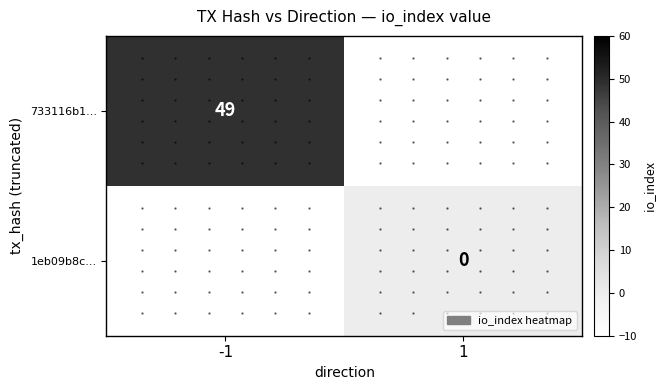

Is it true that 733116b1... equals 14 at -1?

False